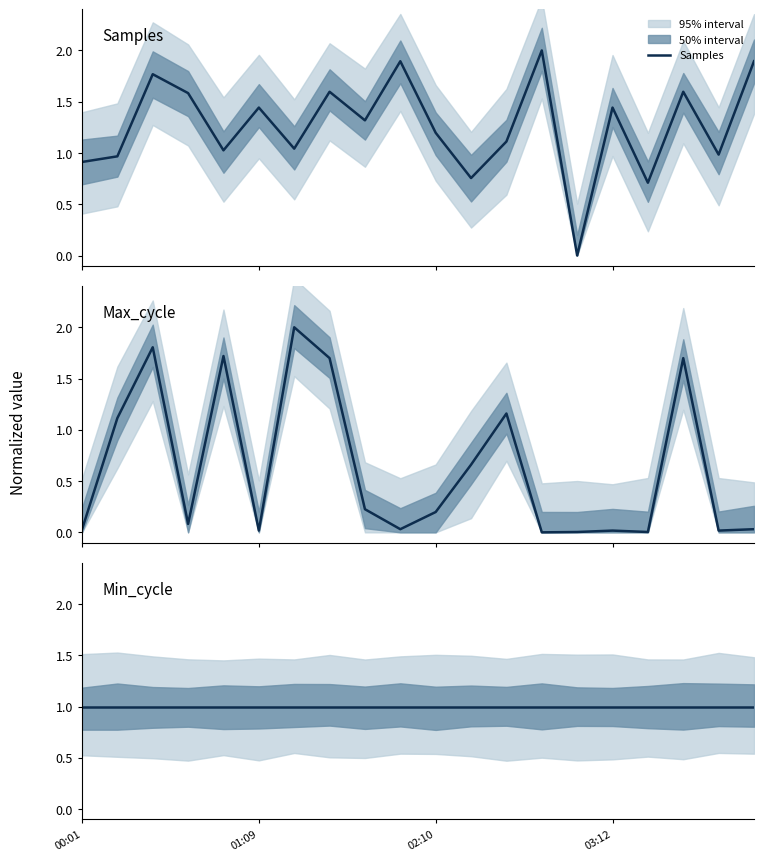

What is the total value across all series at 19?

2.9